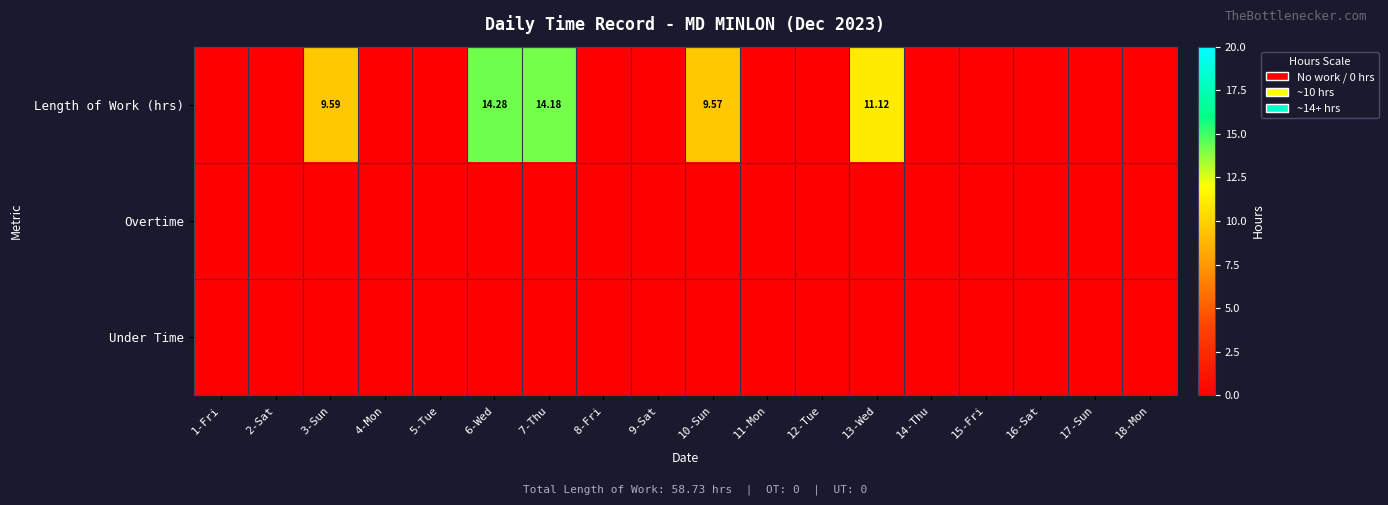

The Overtime series shows 0.0 at 6-Wed. True or false?

True